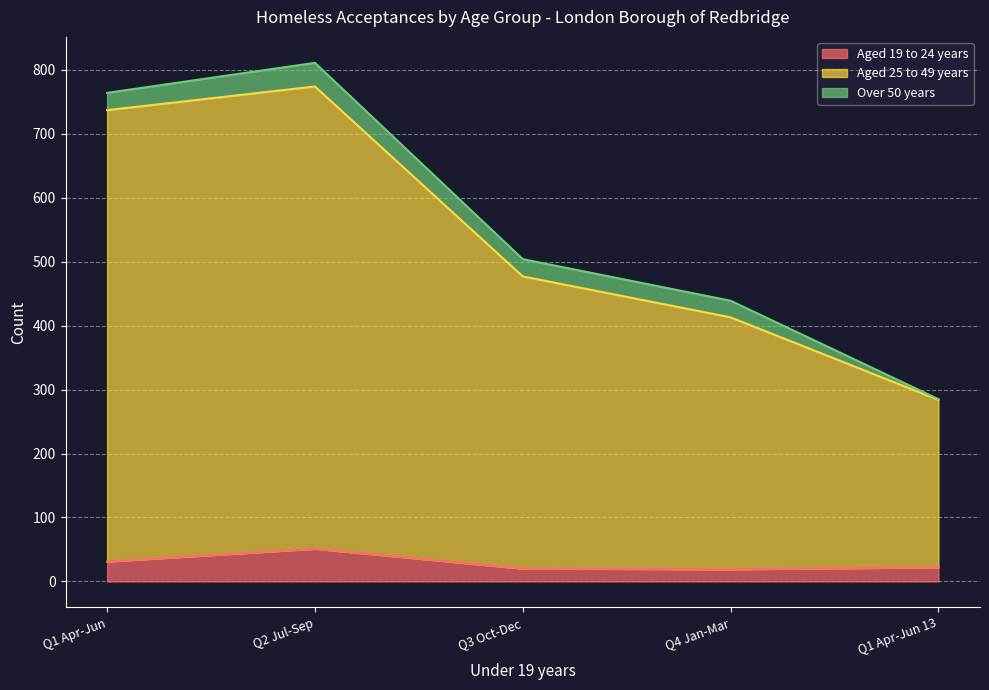

Rank the categories by Aged 25 to 49 years value from lowest to highest.

Q1 Apr-Jun 13, Q4 Jan-Mar, Q3 Oct-Dec, Q1 Apr-Jun, Q2 Jul-Sep